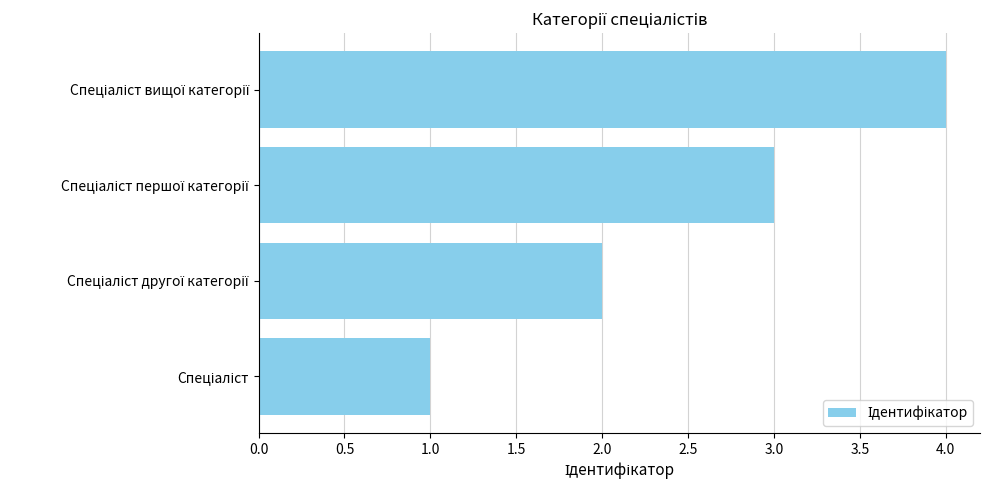

What is the maximum value shown in the chart?

4